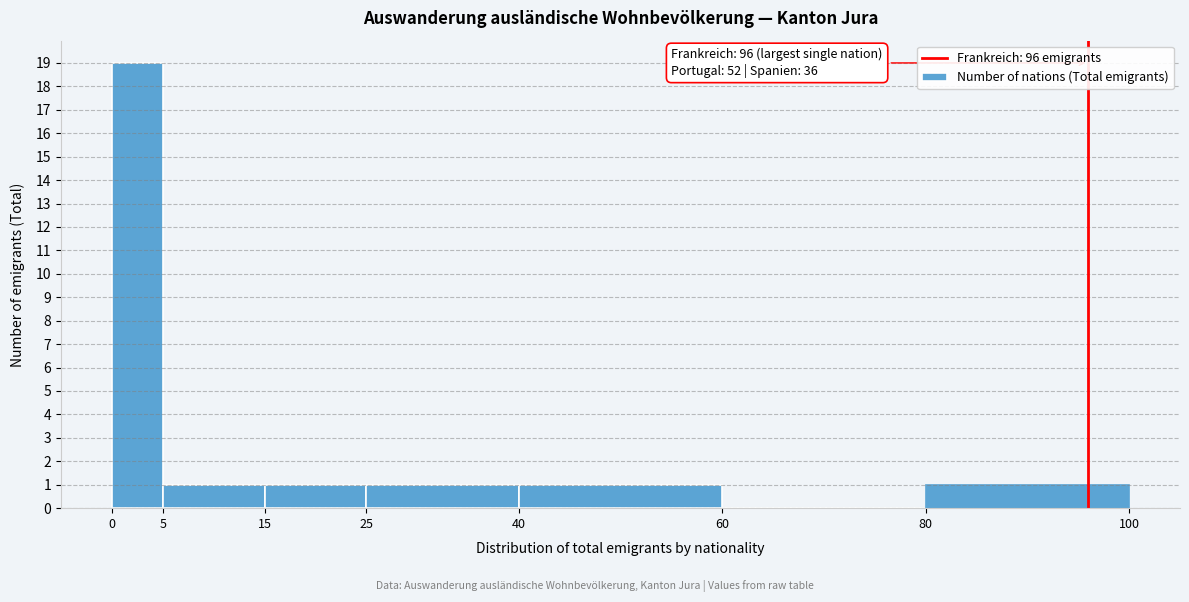

Which range on the x-axis has the tallest bar?

0 to 5